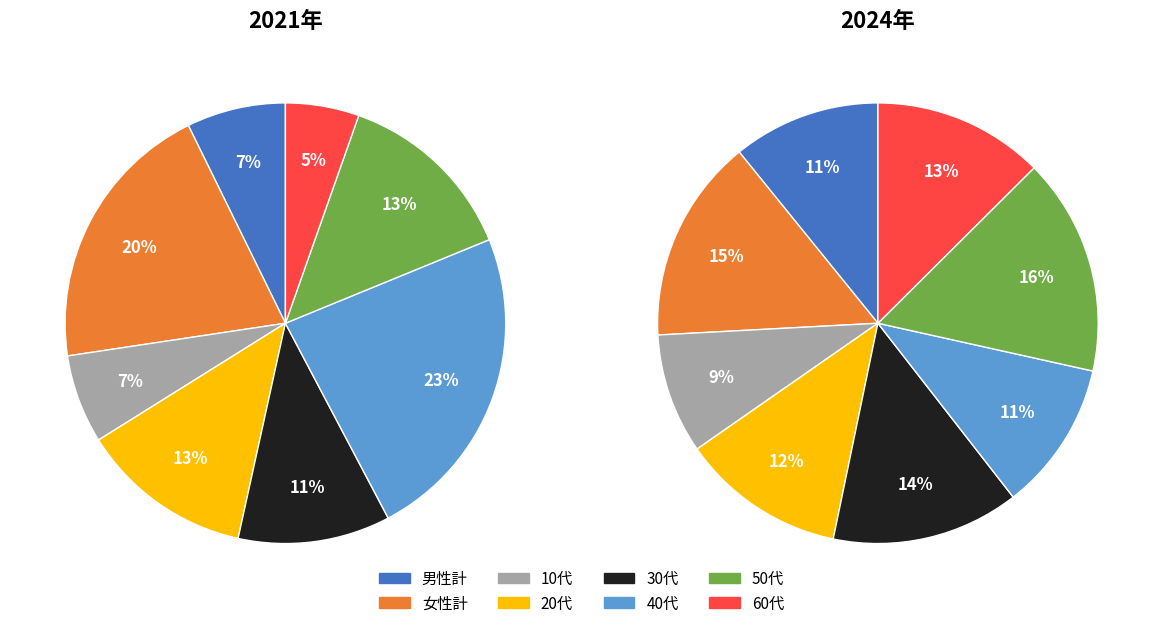

Count the number of slices in the pie.

8